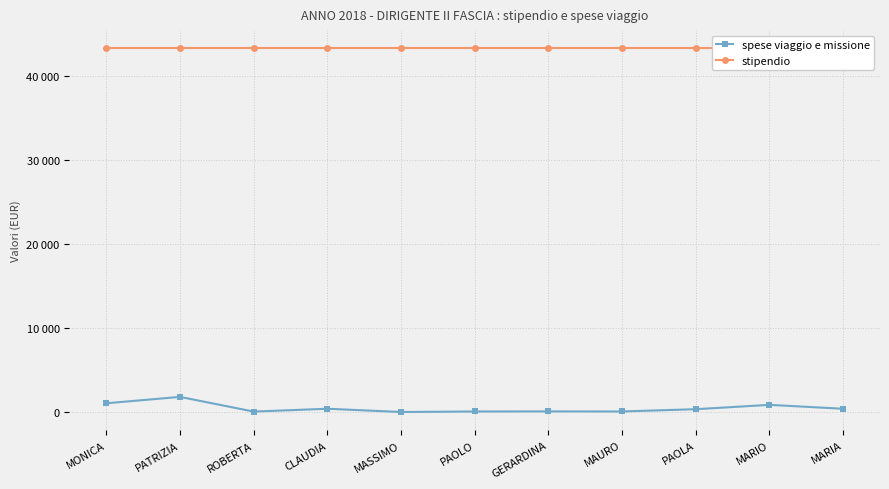

Which category has the highest value across all series?

MONICA